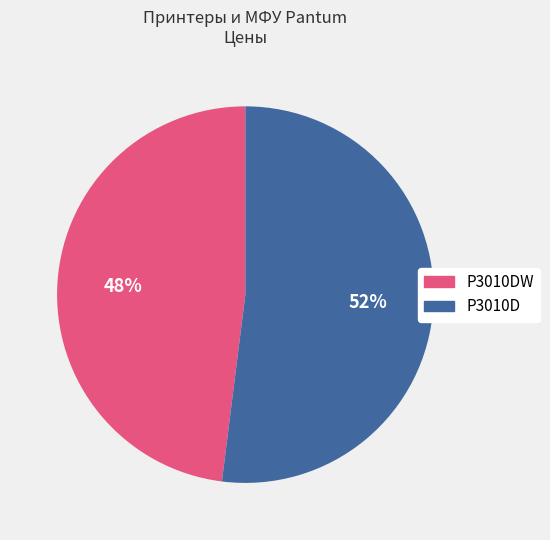

Rank the categories by value from lowest to highest.

P3010DW, P3010D